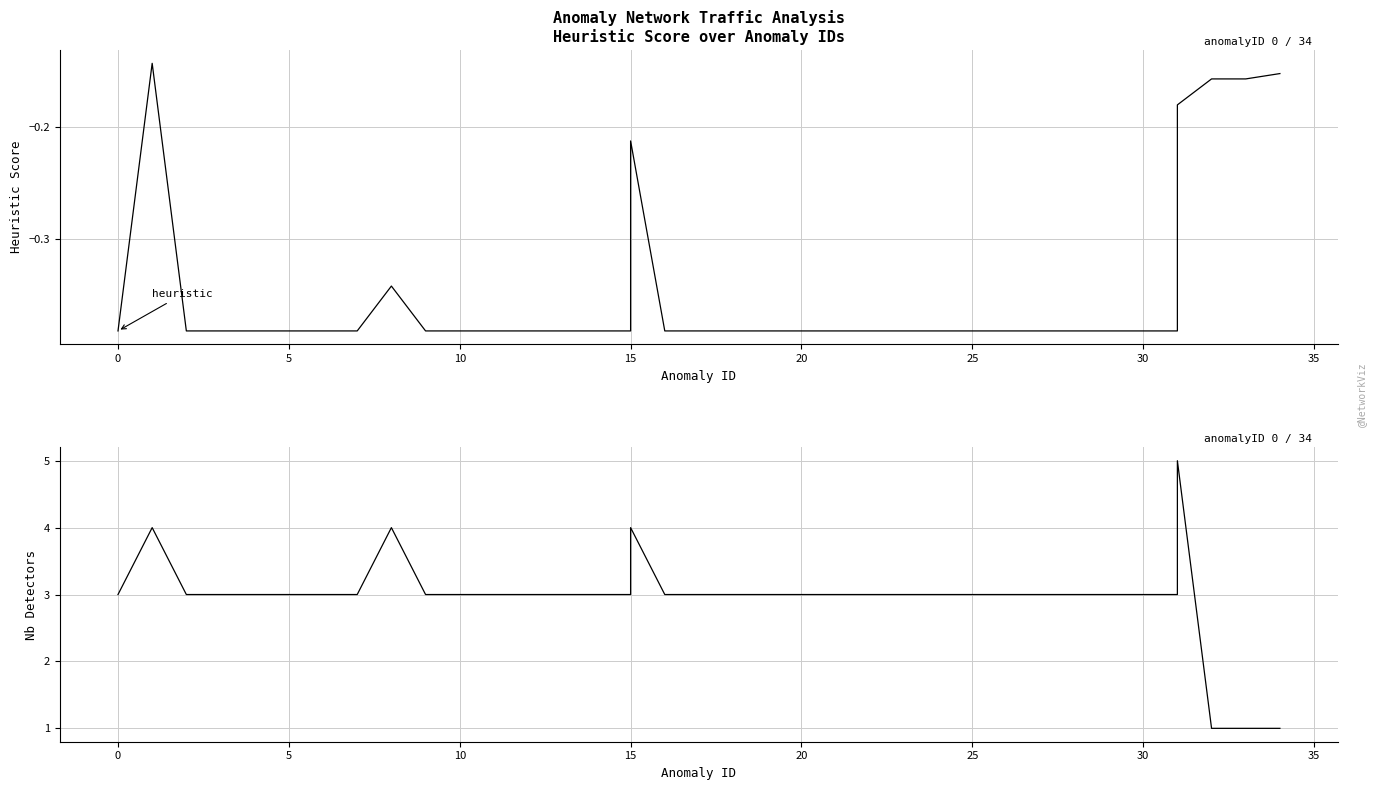

How many interior local peaks does the nbDetectors series have?

4